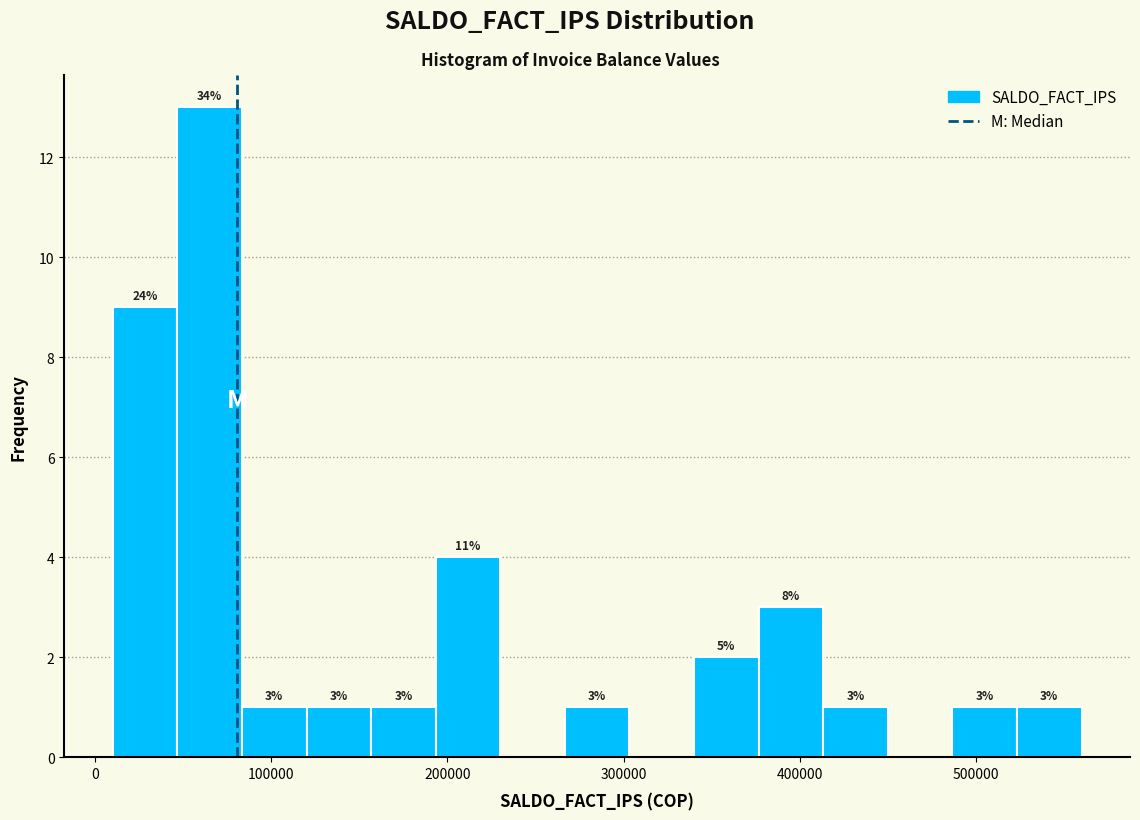

Read against the x-axis, roughly where is the centre of the tallest bar?

70000